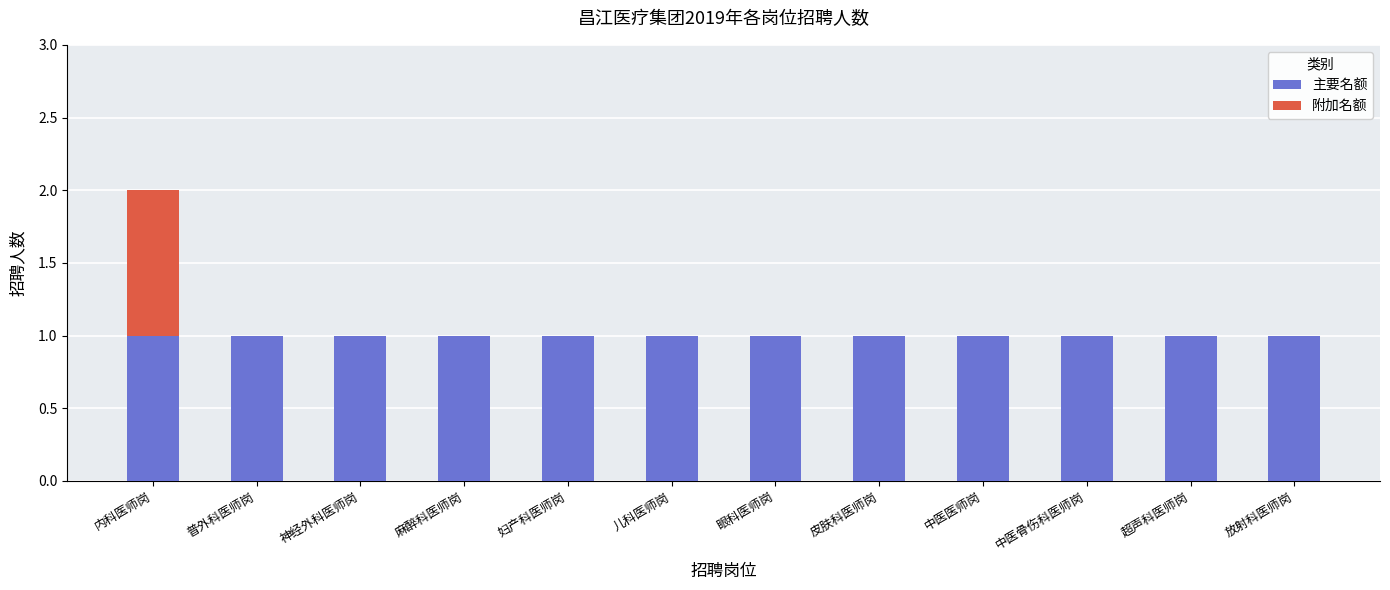

Are the bars horizontal?

No